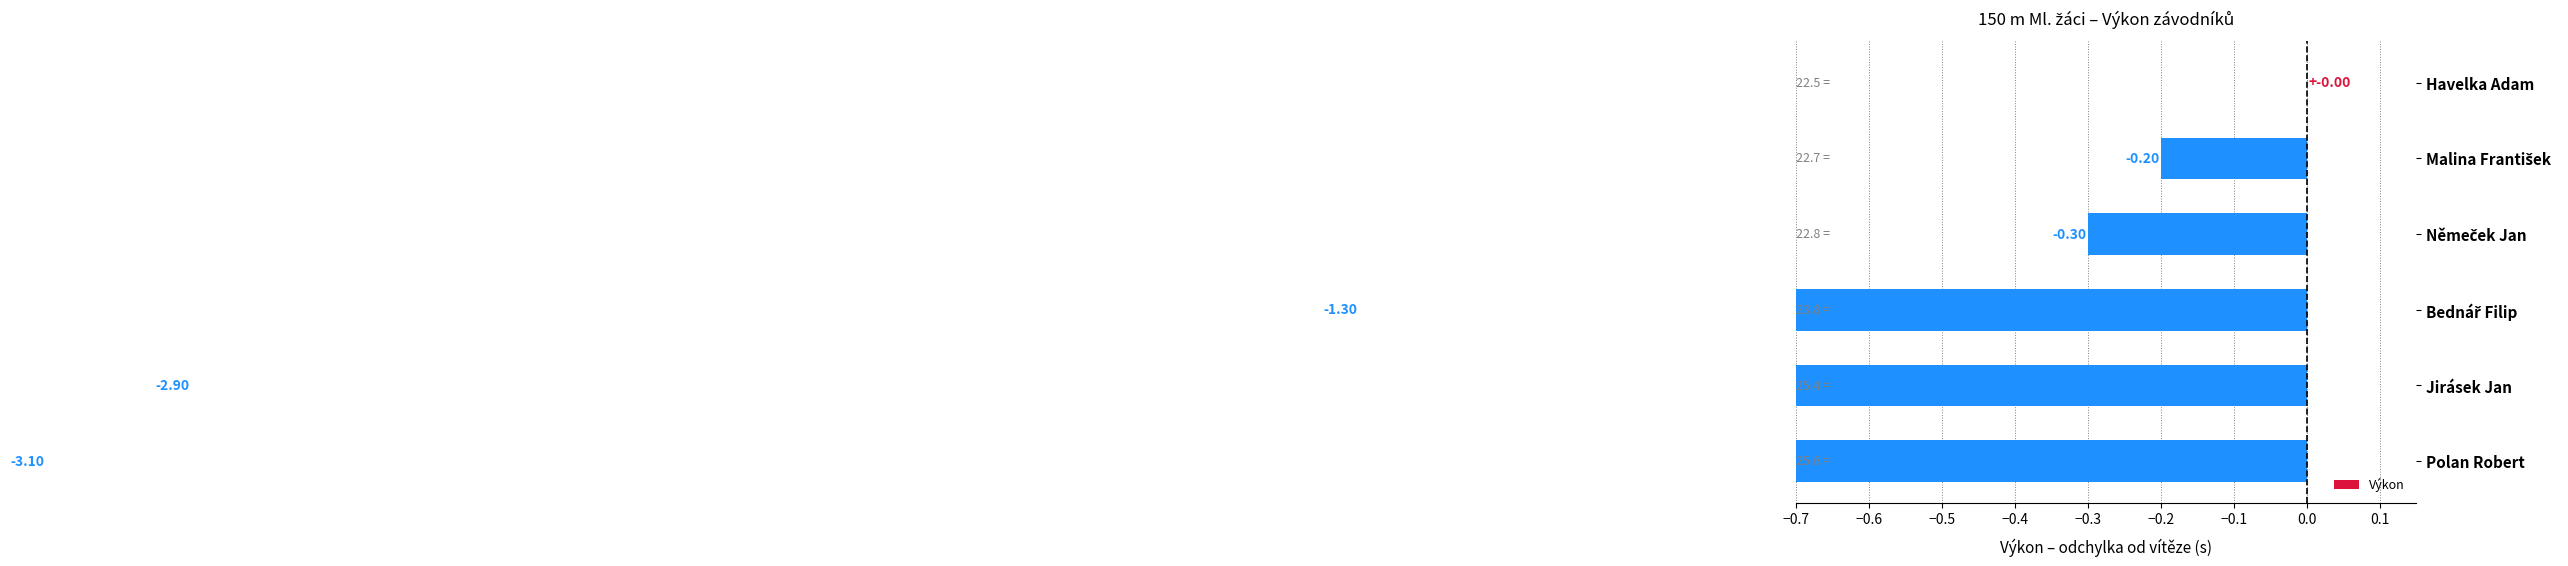

Does the chart contain any negative values?

Yes